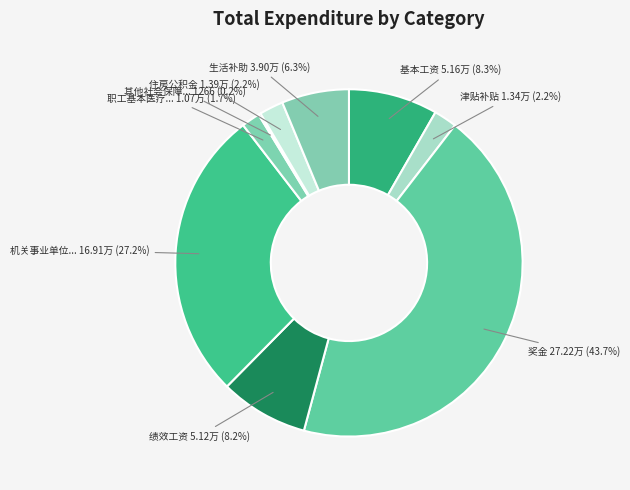

To the nearest percent, what is the average slice percentage?

11%